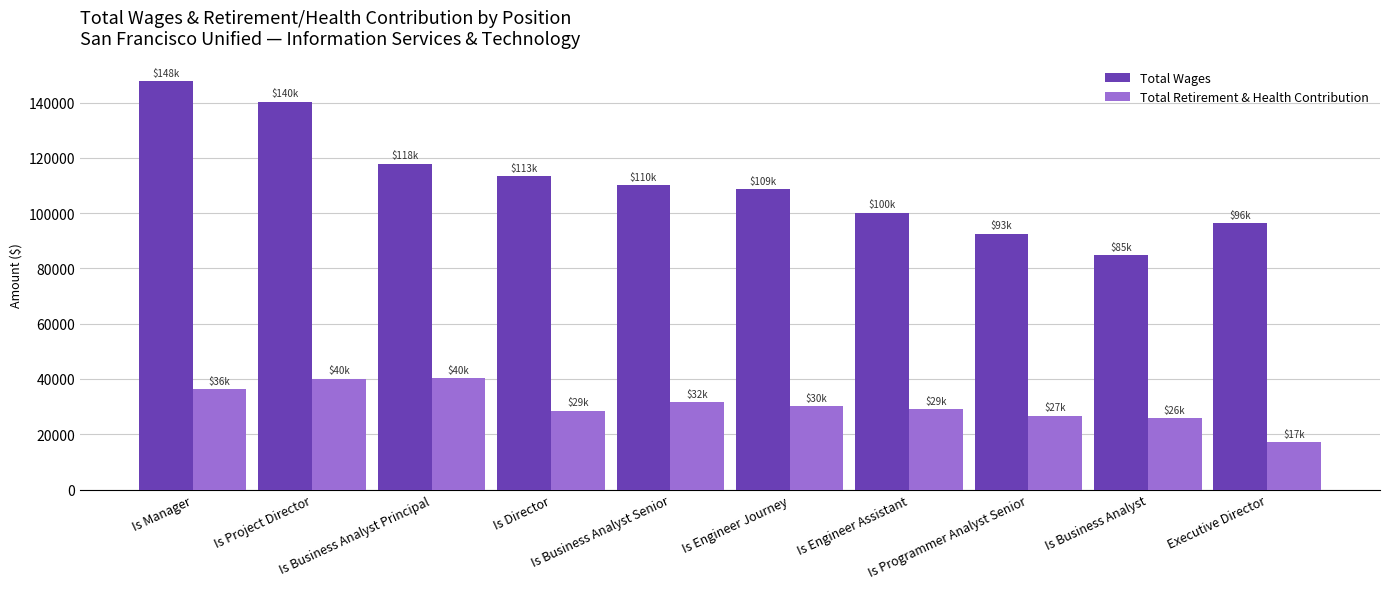

Count the number of categories in the chart.

10